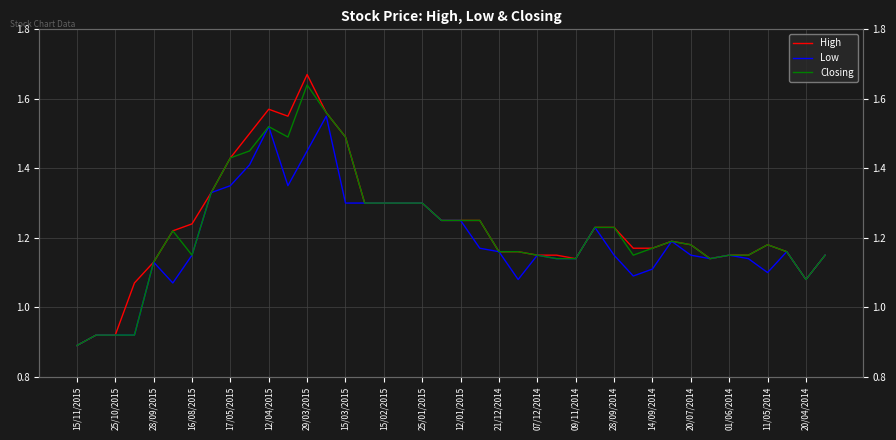

True or false: Low and High intersect in this chart.

False